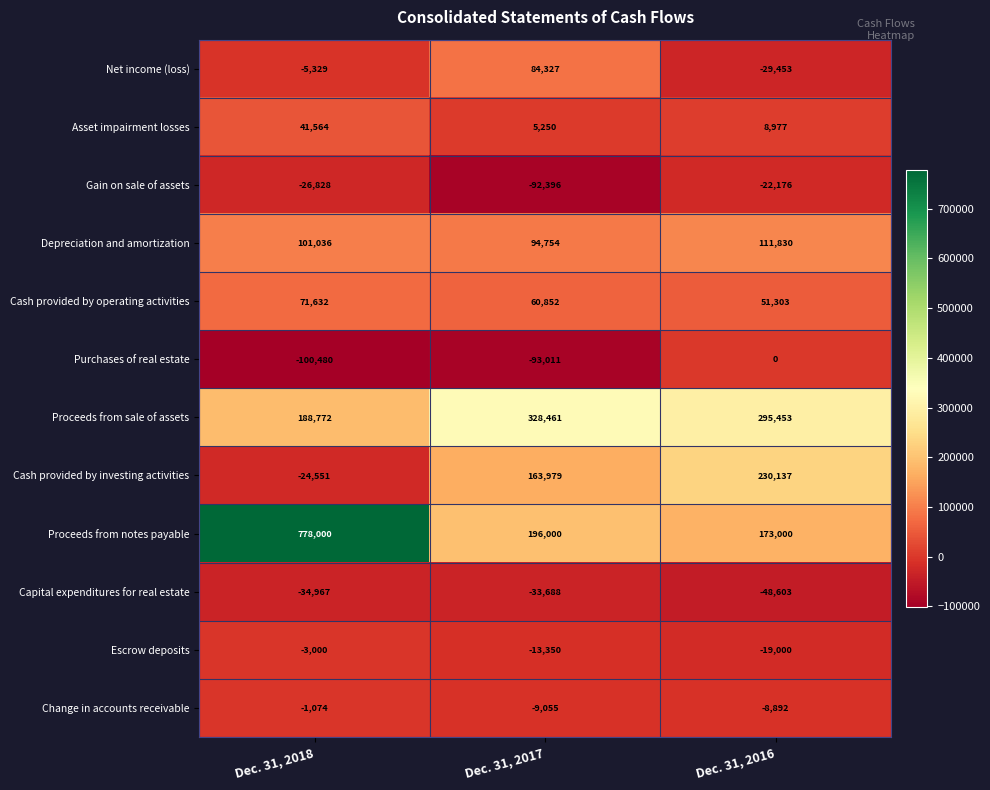

What is the average value of the Escrow deposits series?

-11783